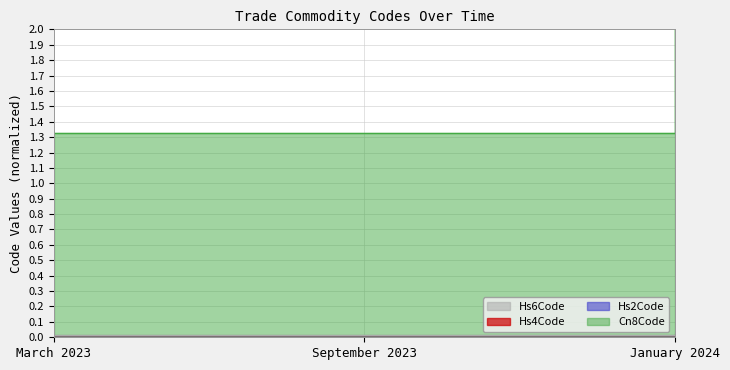

How many distinct data groups are displayed?

4